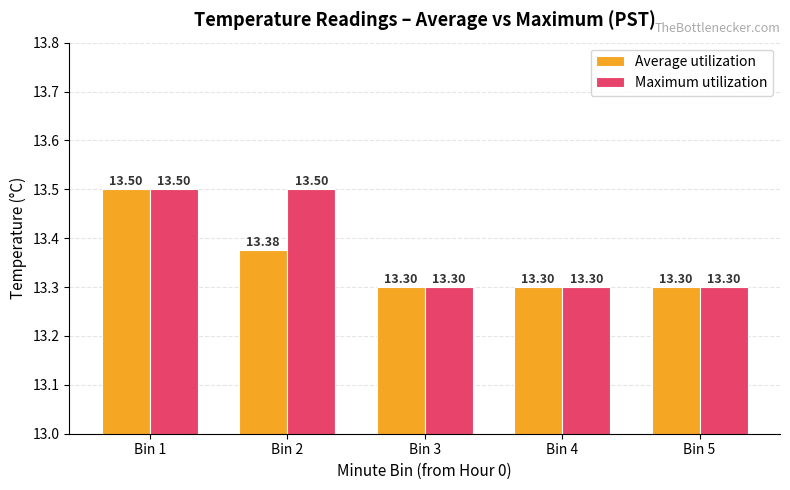

True or false: Maximum utilization has a value of 13.3 at Bin 4.

True